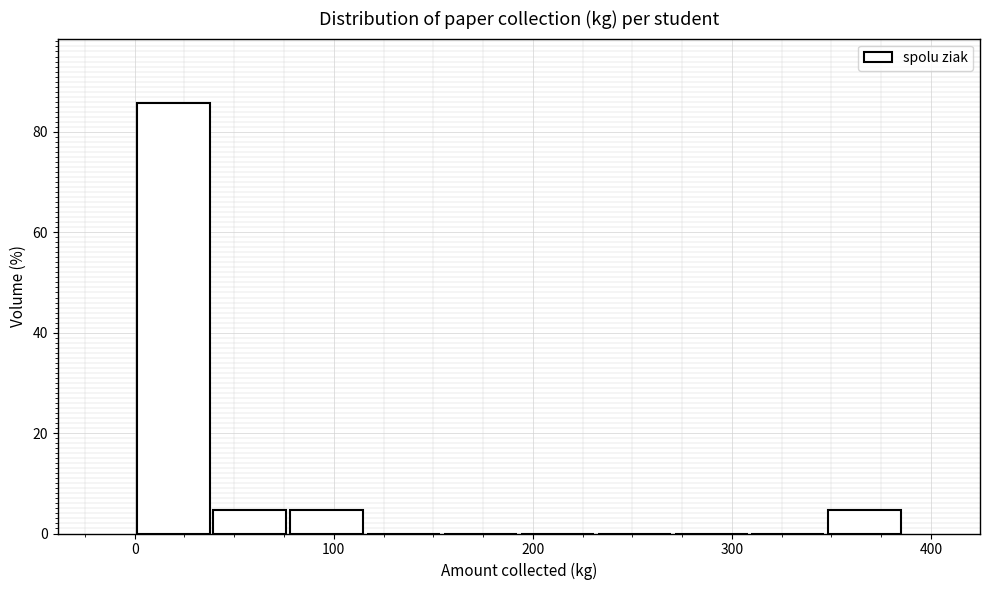

Read against the x-axis, roughly where is the centre of the tallest bar?

20